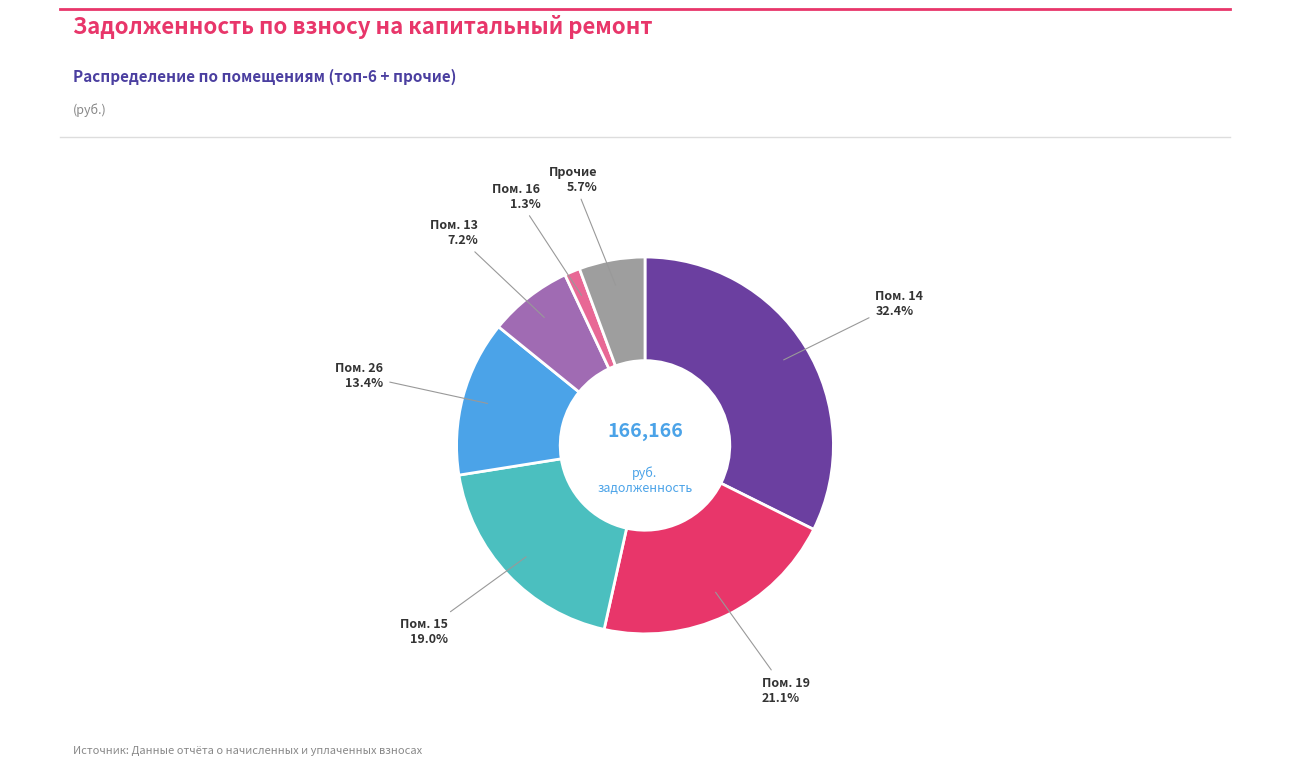

Count the number of slices in the pie.

7